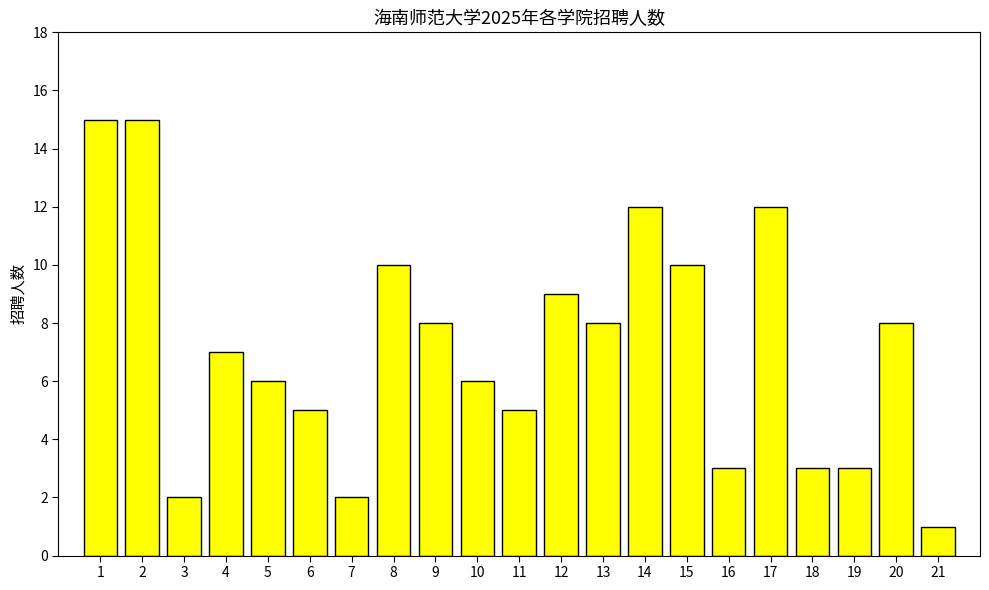

Reading left to right, list all the values displayed in this chart.

1=15	2=15	3=2	4=7	5=6	6=5	7=2	8=10	9=8	10=6	11=5	12=9	13=8	14=12	15=10	16=3	17=12	18=3	19=3	20=8	21=1